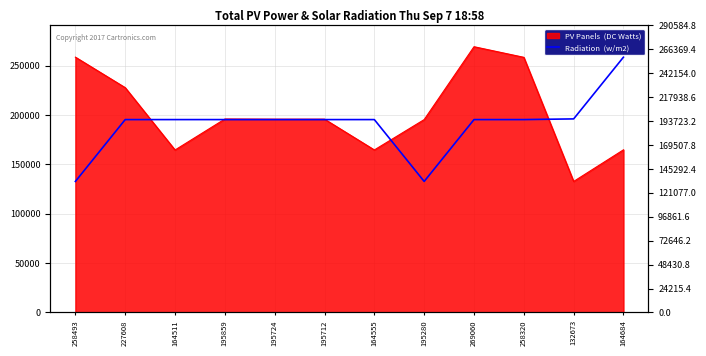

True or false: there are more than 0 points higher than both neighbors.

False